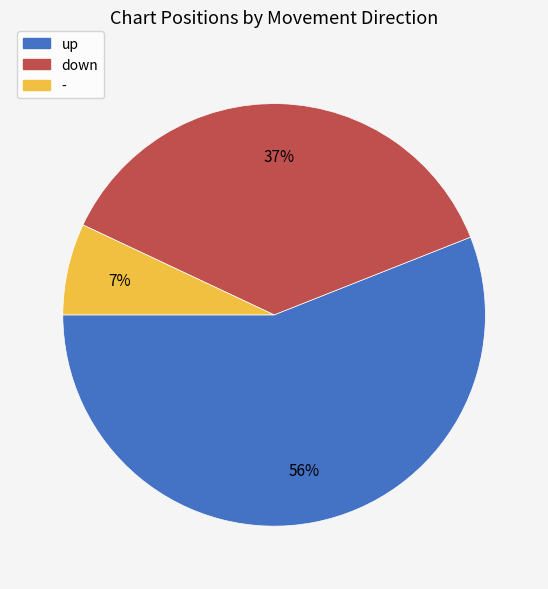

To the nearest percent, what percentage of the pie is -?

7%